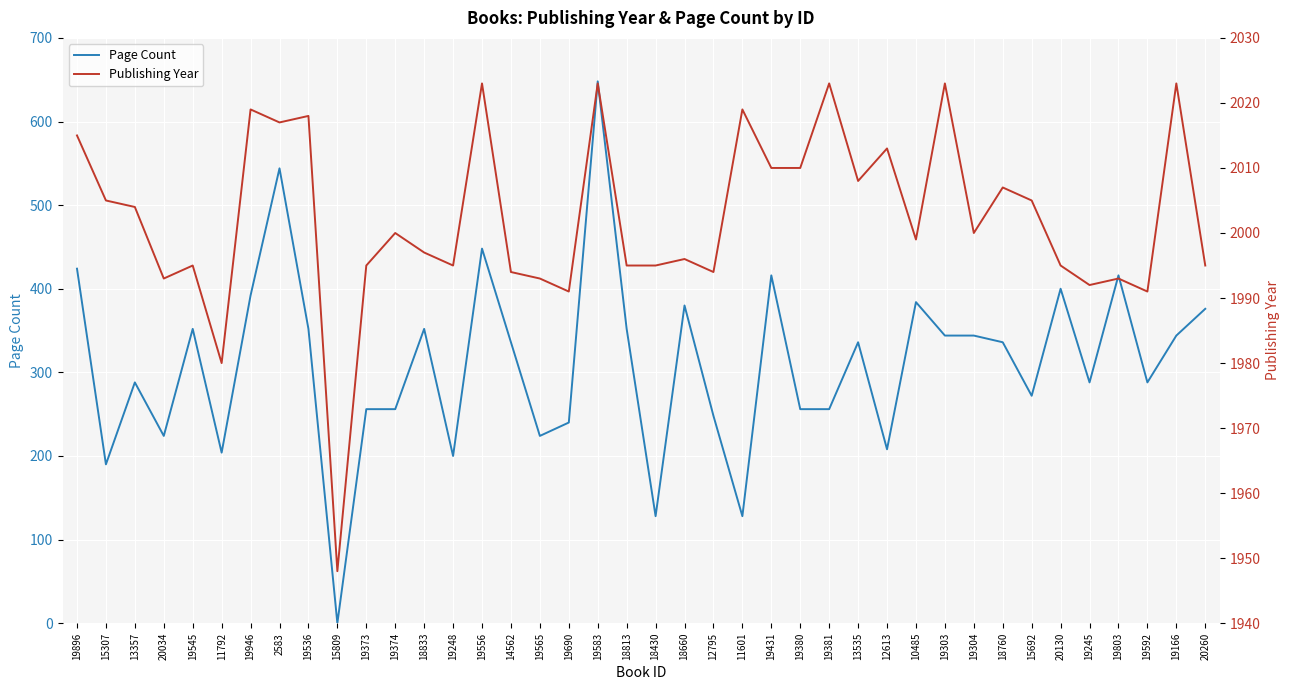

What position from the right is 19556?

26